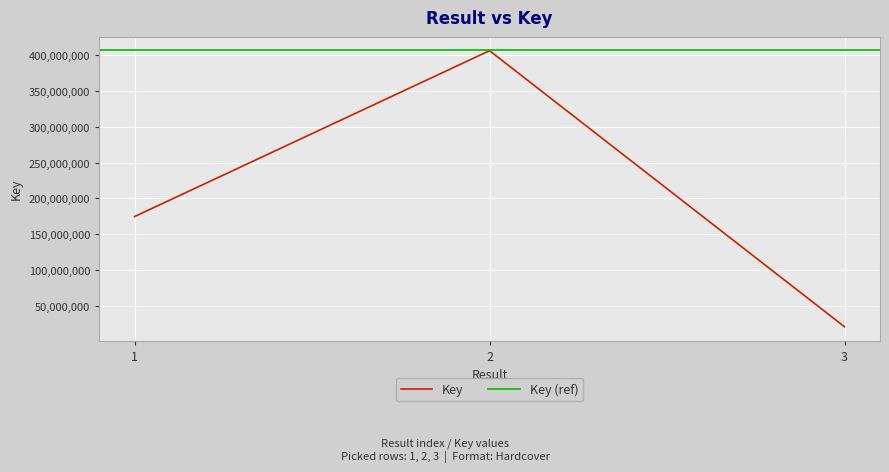

The value at 2 is 406325240. True or false?

True